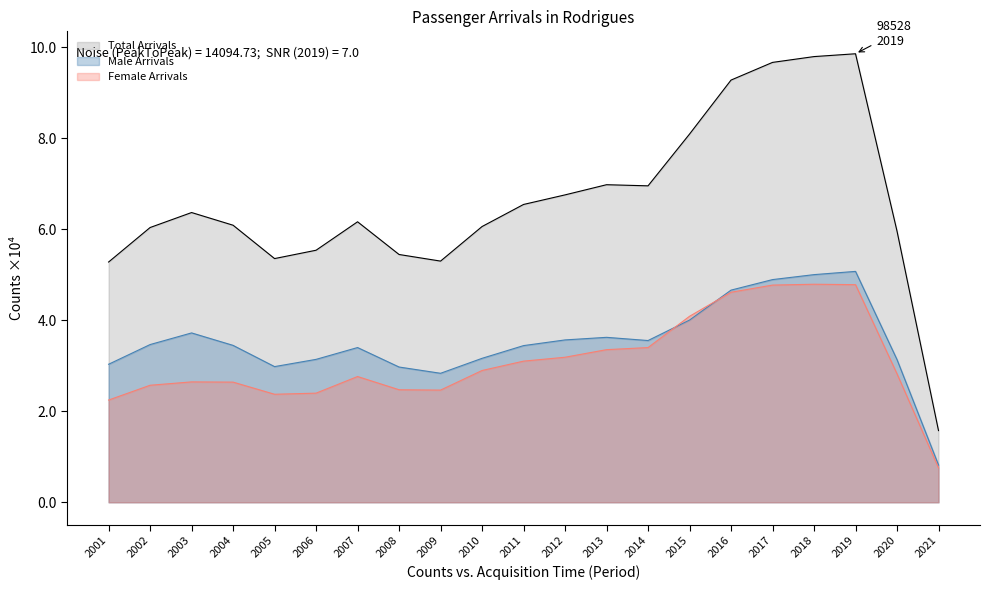

What is the minimum value shown in the chart?

7556